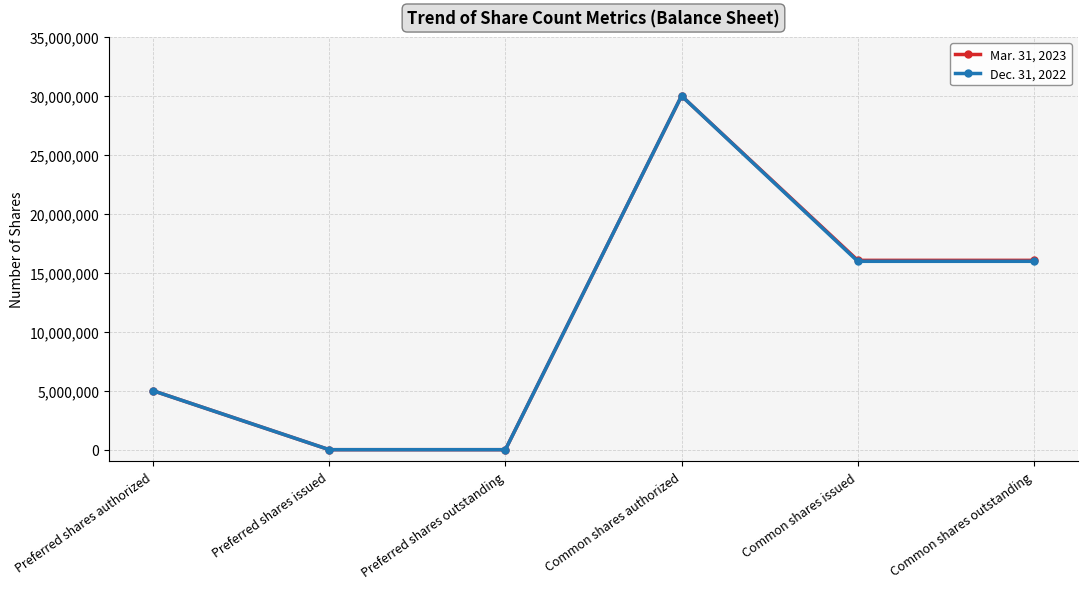

At which category does Mar. 31, 2023 reach its first local peak?

Common shares authorized